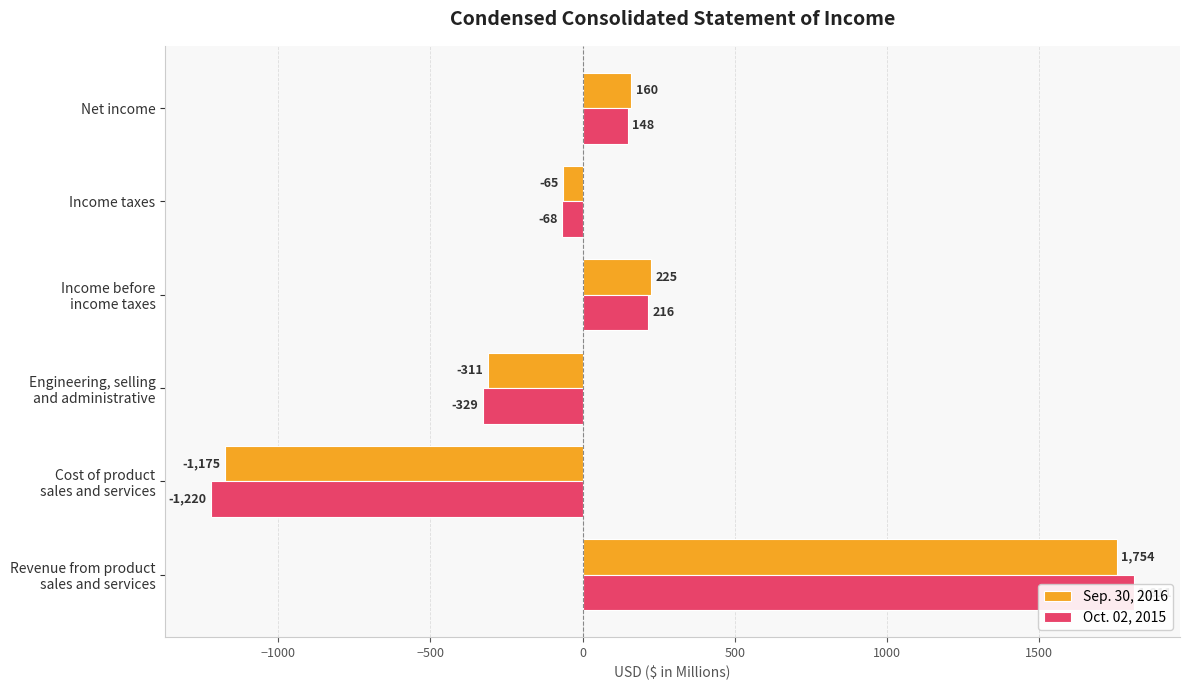

The value of Sep. 30, 2016 at Engineering, selling and administrative is -311. True or false?

True